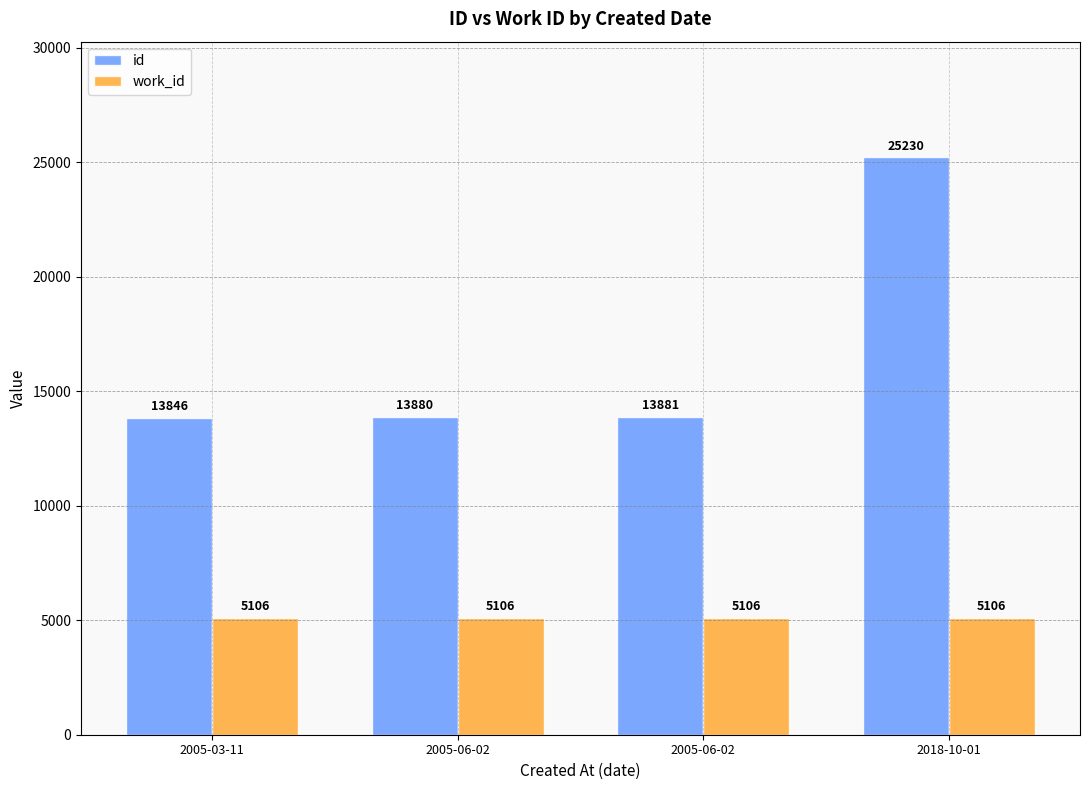

Which label corresponds to the largest value in the chart?

2018-10-01